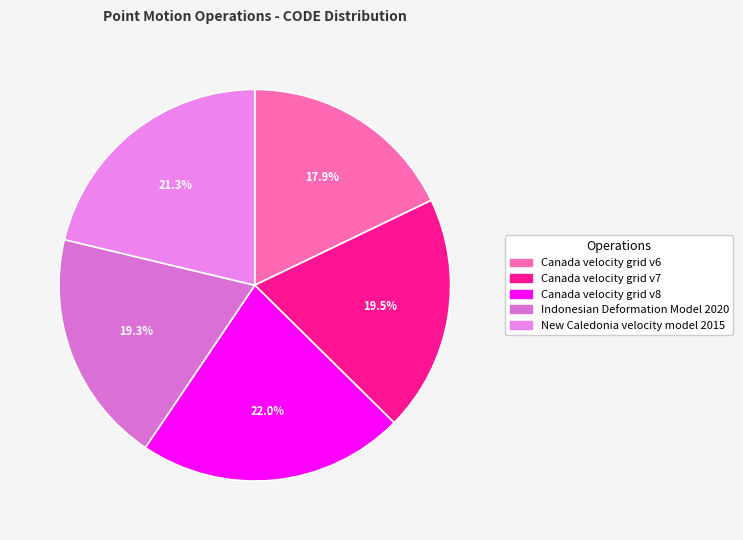

To the nearest percent, what is the difference between the Canada velocity grid v7 and New Caledonia velocity model 2015 slice percentages?

2%